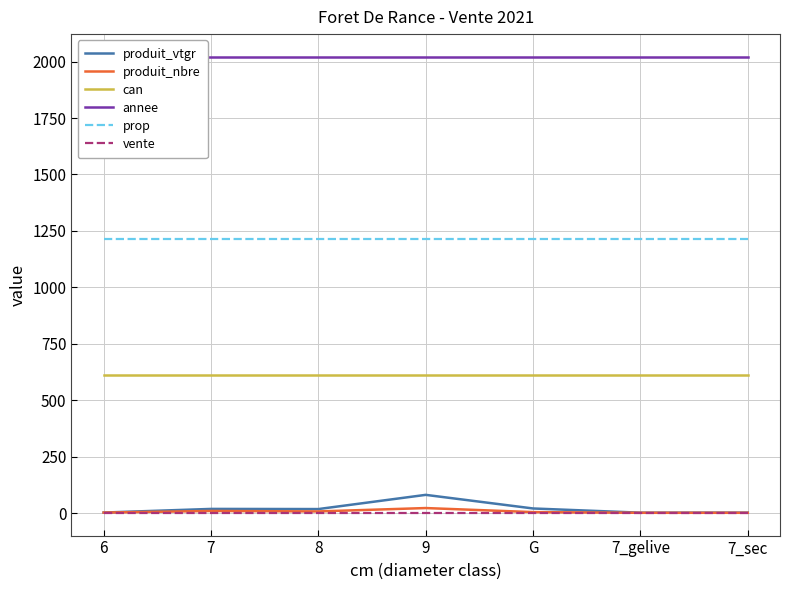

Which series changed the most between 9 and 7_gelive?

produit_vtgr